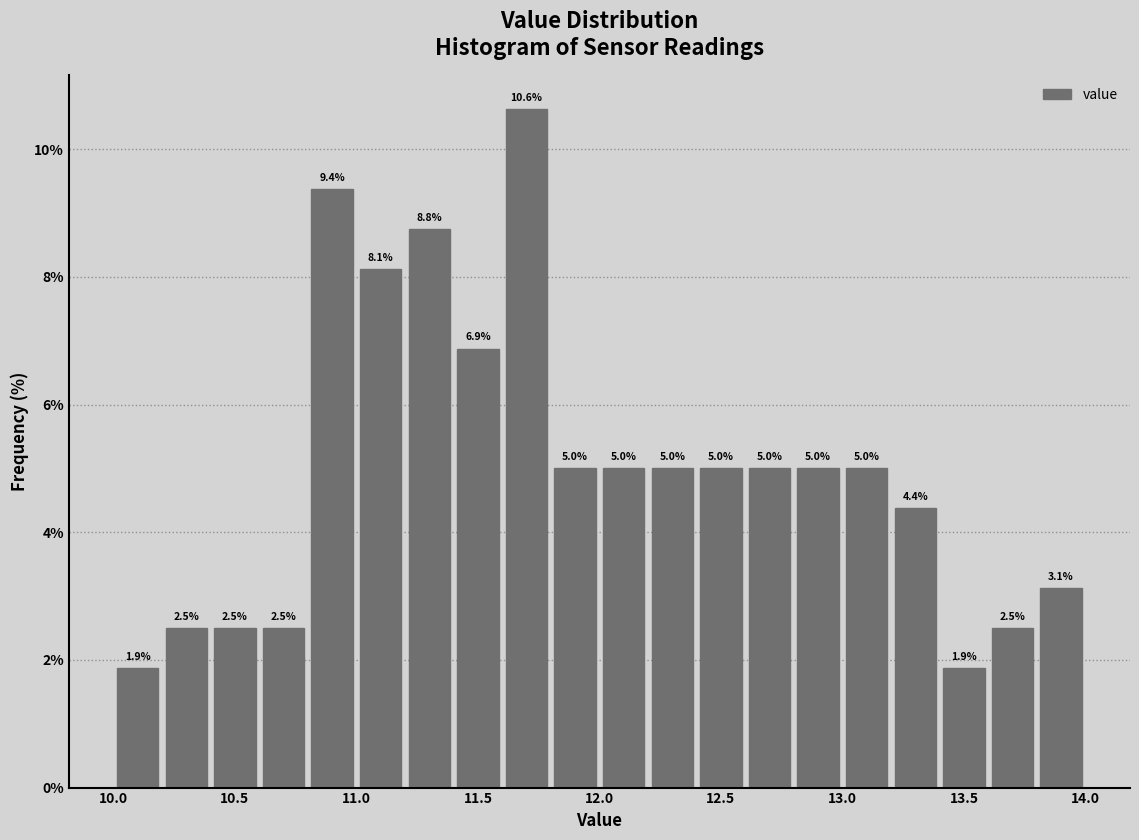

Reading left to right, transcribe this chart: for each bar, give the range it covers on the x-axis and its height.

10.0 to 10.2: 1.9
10.2 to 10.4: 2.5
10.4 to 10.6: 2.5
10.6 to 10.8: 2.5
10.8 to 11.0: 9.4
11.0 to 11.2: 8.1
11.2 to 11.4: 8.8
11.4 to 11.6: 6.9
11.6 to 11.8: 10.6
11.8 to 12.0: 5.0
12.0 to 12.2: 5.0
12.2 to 12.4: 5.0
12.4 to 12.6: 5.0
12.6 to 12.8: 5.0
12.8 to 13.0: 5.0
13.0 to 13.2: 5.0
13.2 to 13.4: 4.4
13.4 to 13.6: 1.9
13.6 to 13.8: 2.5
13.8 to 14.0: 3.1